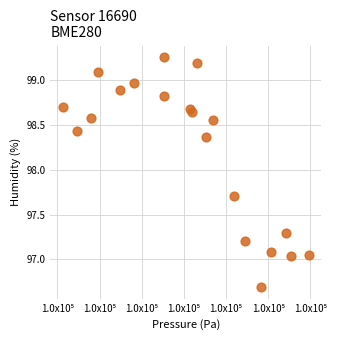

What is the range of Y values (max minus min)?

2.6